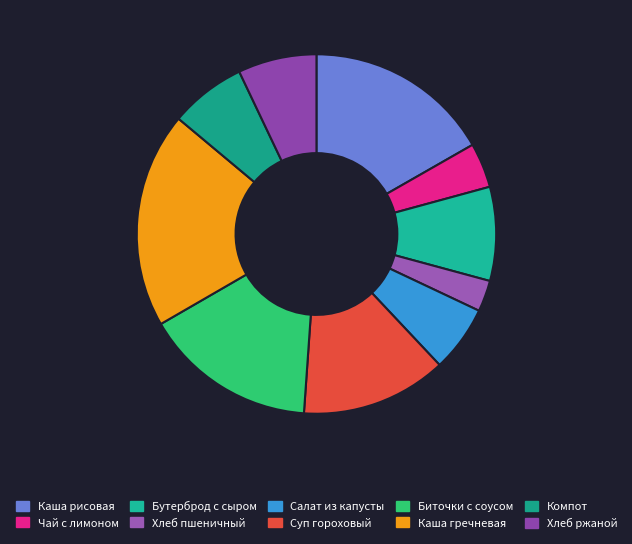

How many segments does this pie chart have?

10